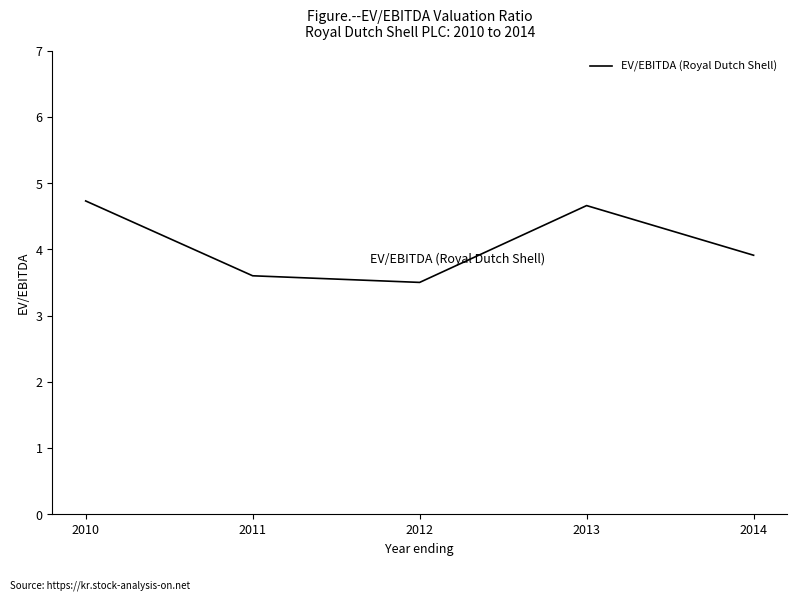

What is the sum of the values at 2012 and 2014?

7.4